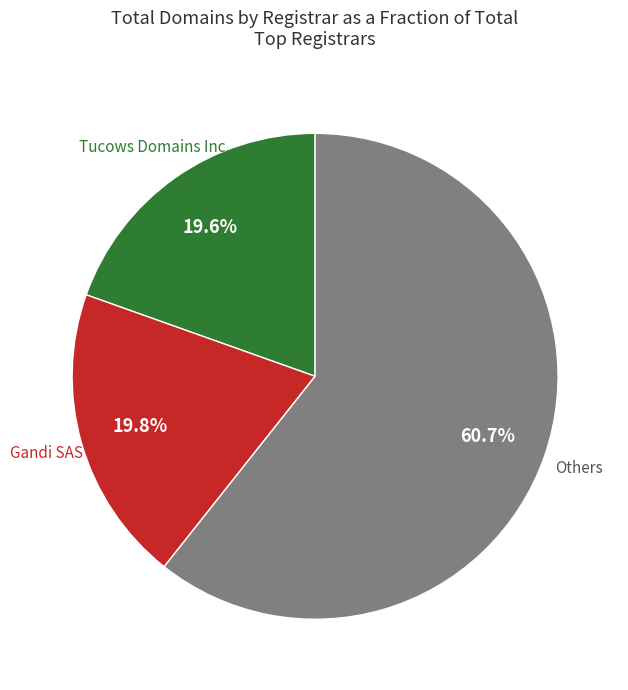

Does any single category account for the majority?

Yes